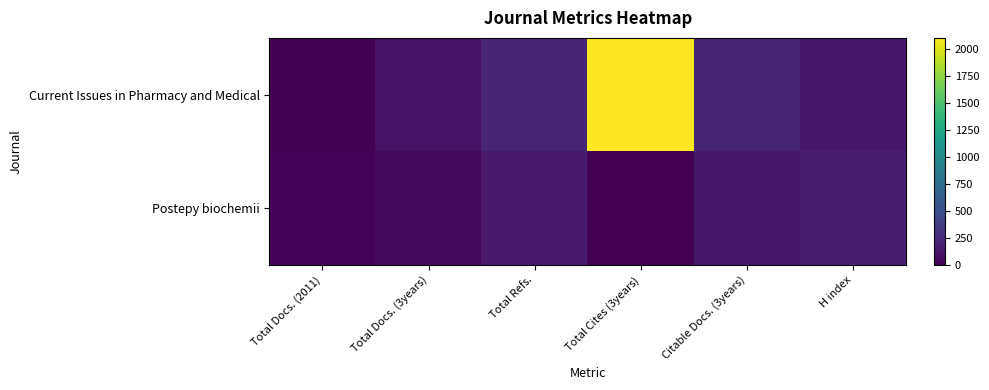

Rank the series at H index from highest to lowest value.

Postepy biochemii, Current Issues in Pharmacy and Medical